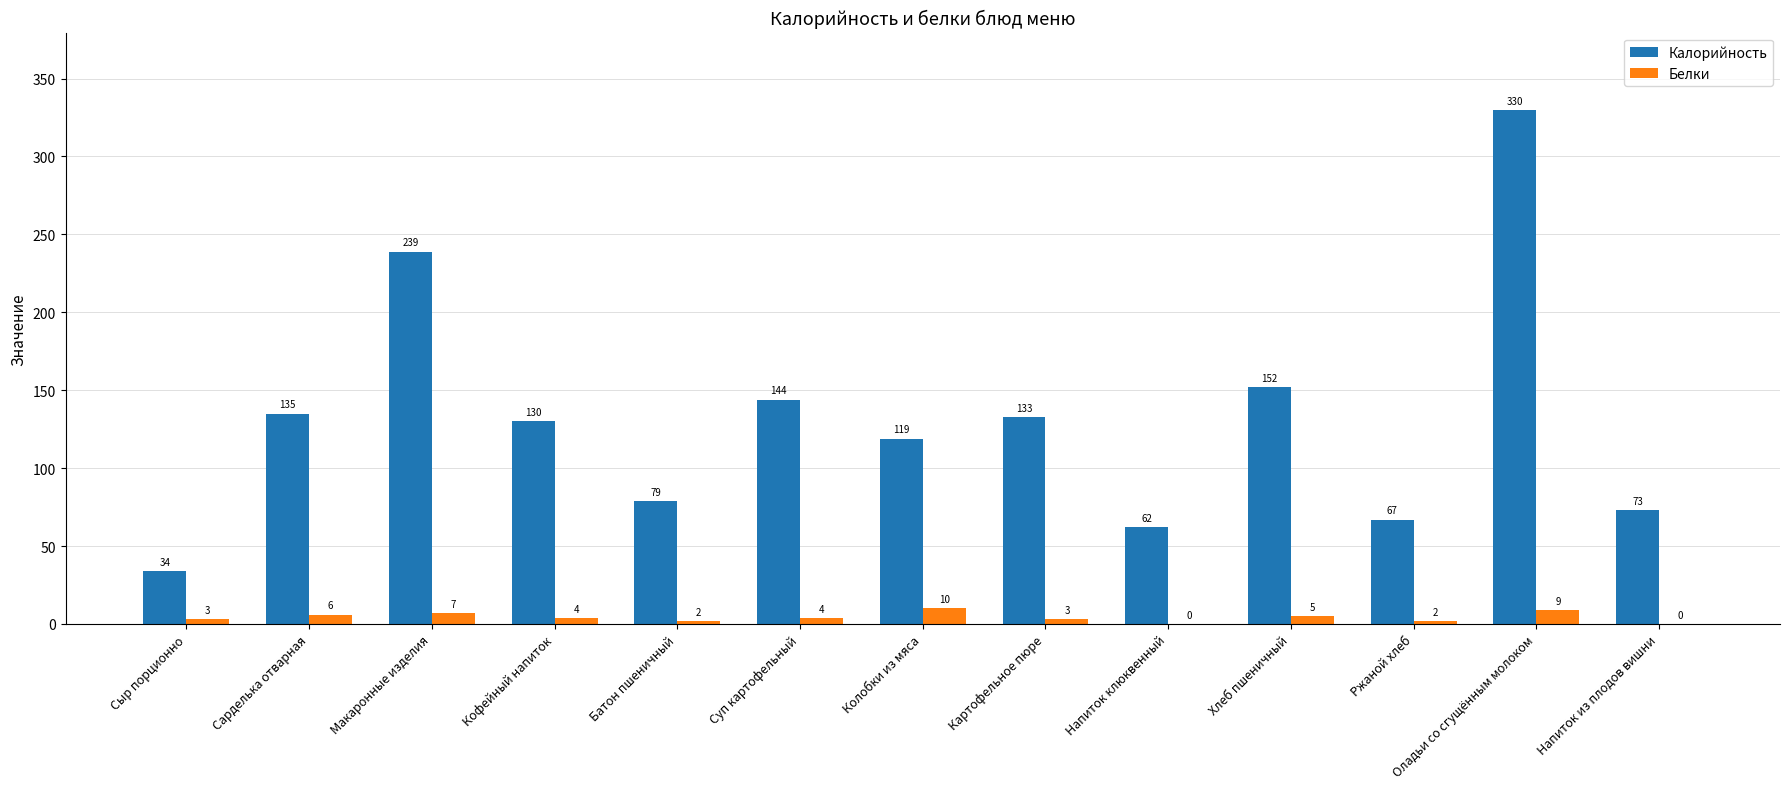

The value of Калорийность at Сыр порционно is 34. True or false?

True